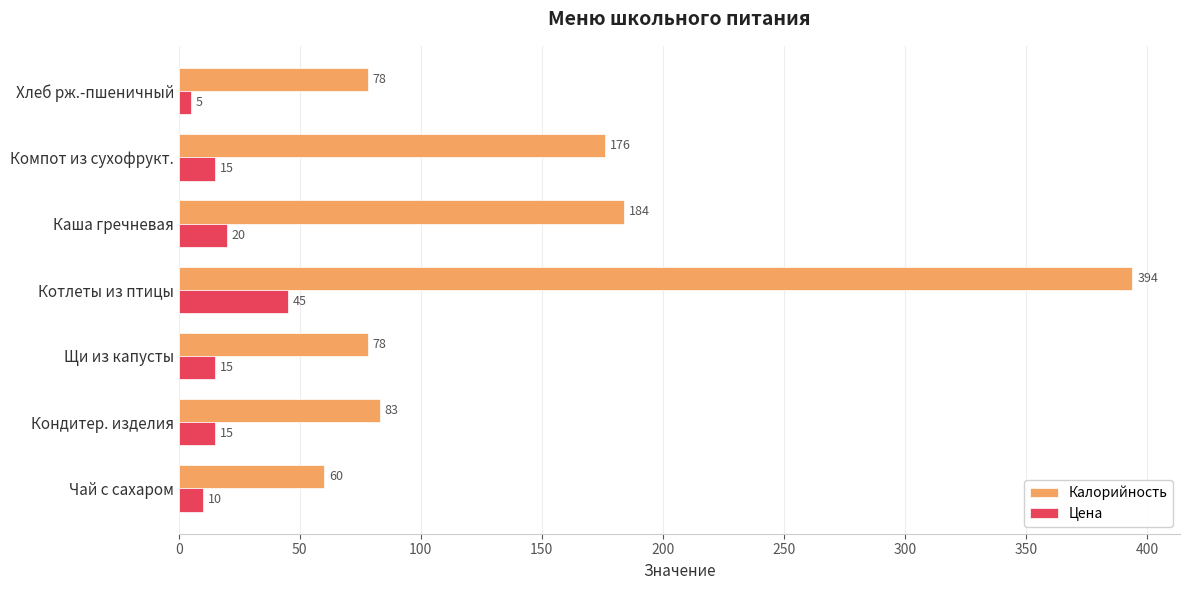

Which label corresponds to the smallest value in the chart?

Хлеб рж.-пшеничный